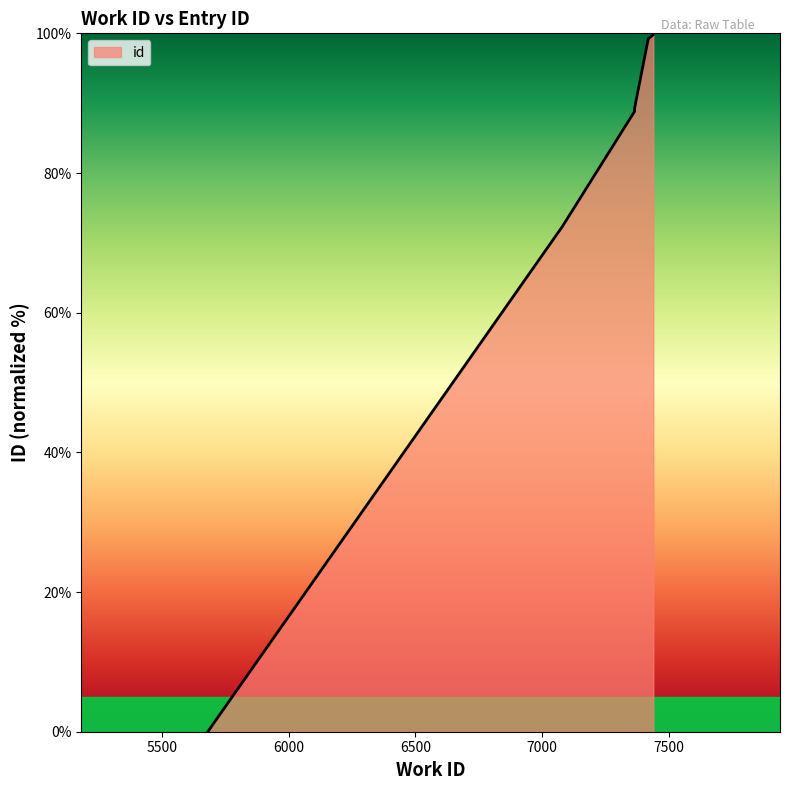

What is the change in value from 7365 to 7419?

+10.0